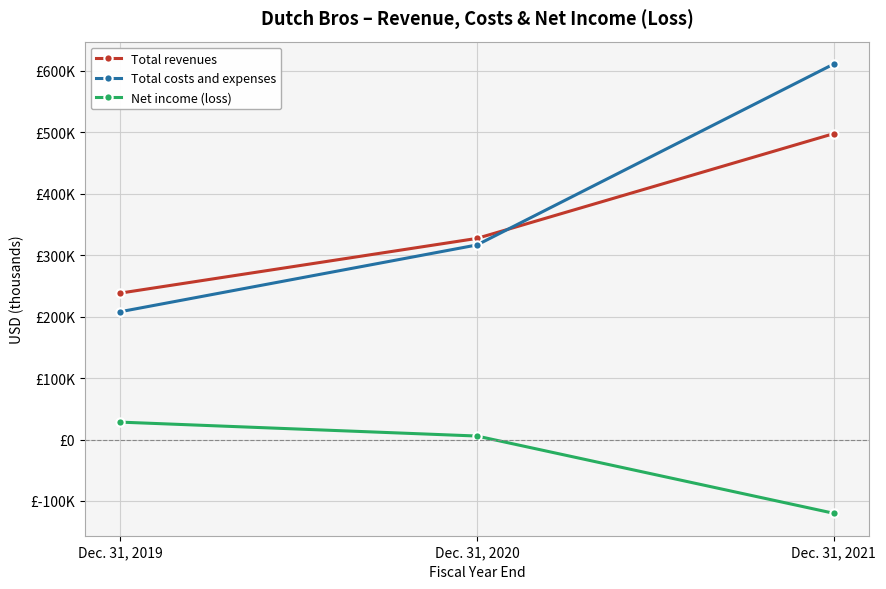

What is the difference between the maximum and second lowest values in the Net income (loss) series?

22661